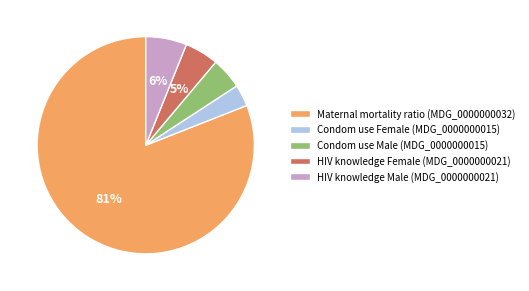

Do HIV knowledge Male (MDG_0000000021) and Condom use Male (MDG_0000000015) together represent more than half of the pie?

No